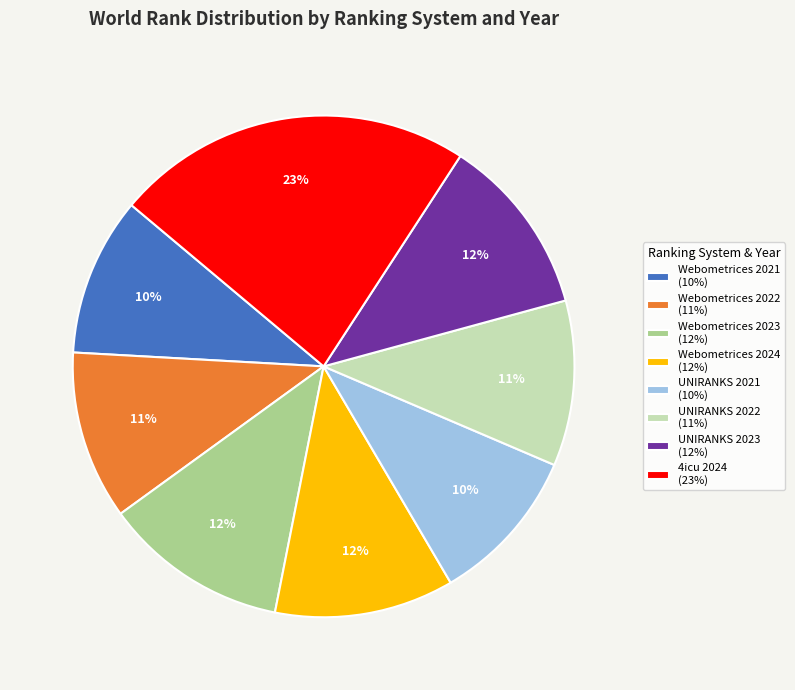

Is the sum of Webometrices 2024 and Webometrices 2021 greater than half?

No